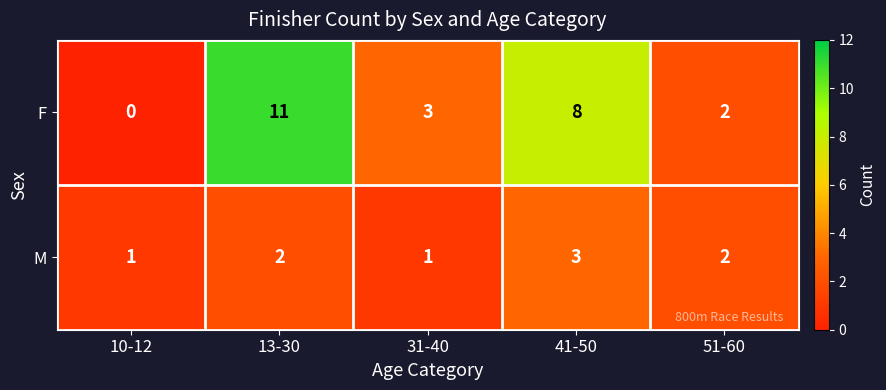

Is it true that M equals 3 at 41-50?

True